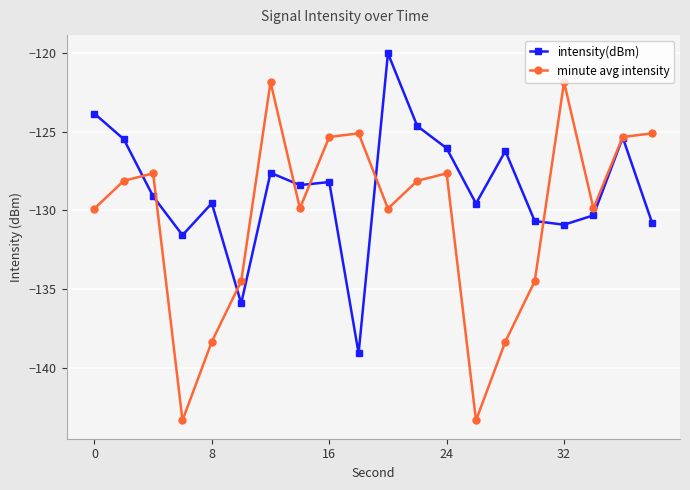

What is the value of the minute avg intensity point at the 2nd from the left?

-128.1